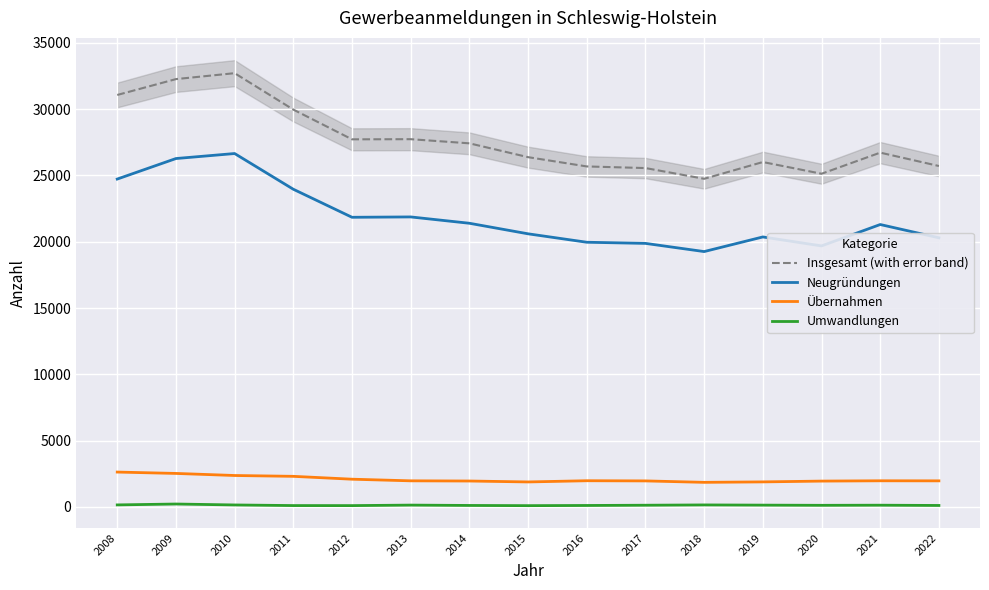

What is the minimum value shown in the chart?

97